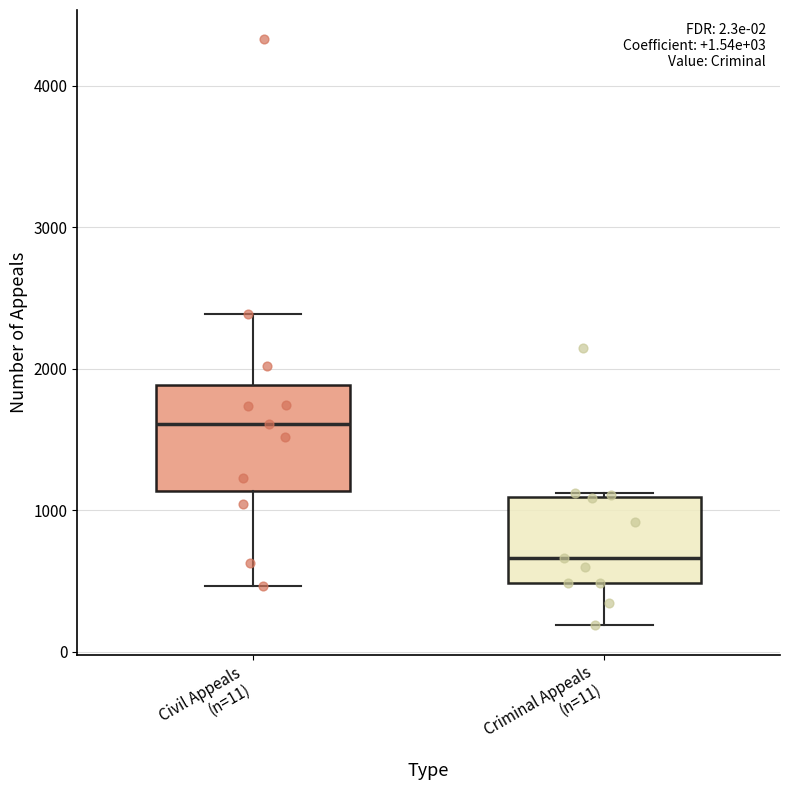

Which box has the lowest median line?

Criminal Appeals (n=11)